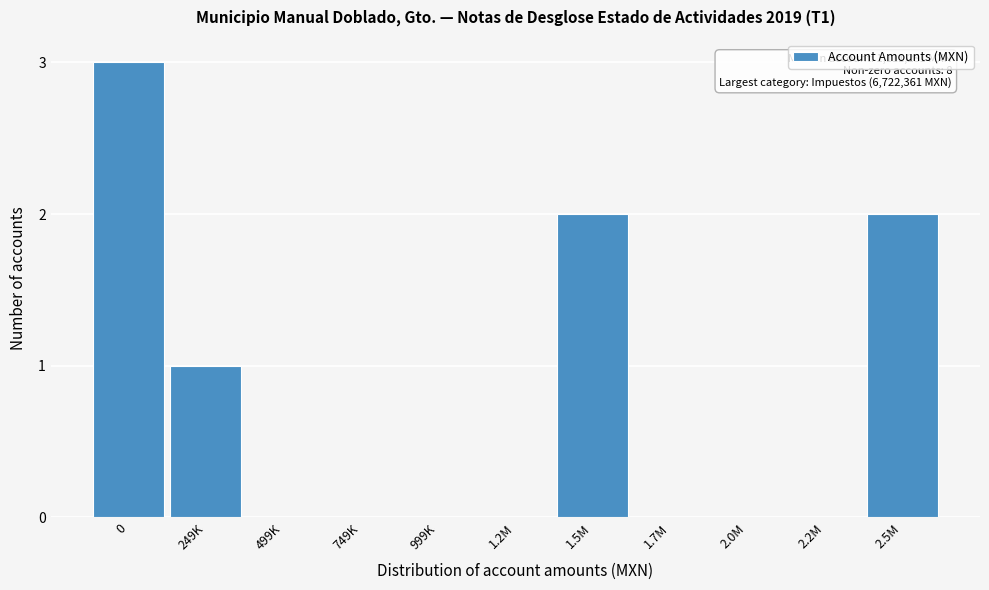

Reading left to right, what are all the values shown in this chart?

0=3	249K=1	499K=0	749K=0	999K=0	1.2M=0	1.5M=2	1.7M=0	2.0M=0	2.2M=0	2.5M=2